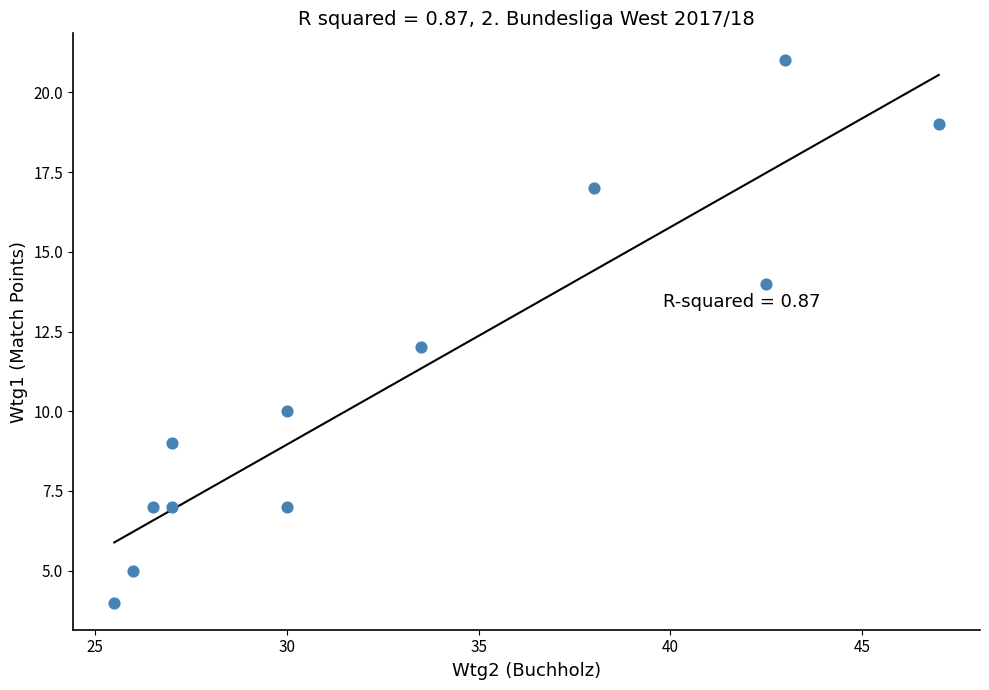

What is the average Y value?

11